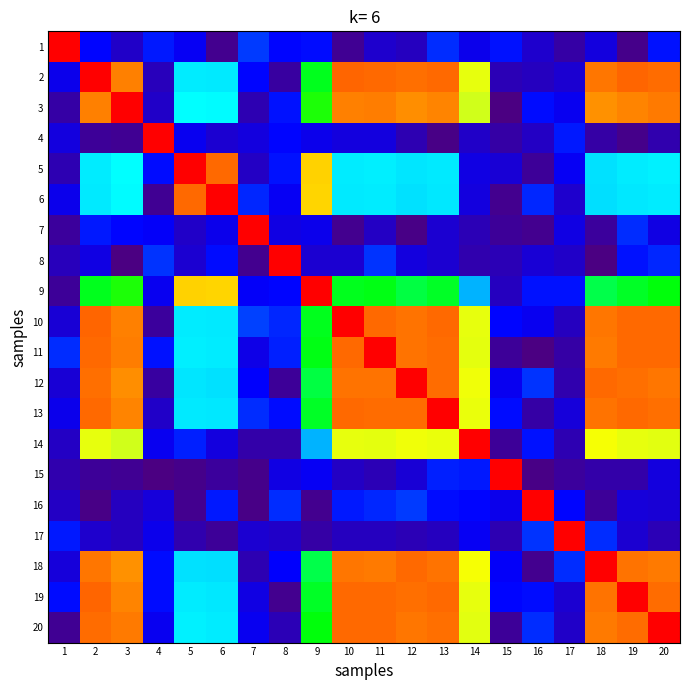

Rank the series by their maximum value, from lowest to highest.

1, 2, 3, 4, 5, 6, 7, 8, 9, 10, 11, 12, 13, 14, 15, 16, 17, 18, 19, 20